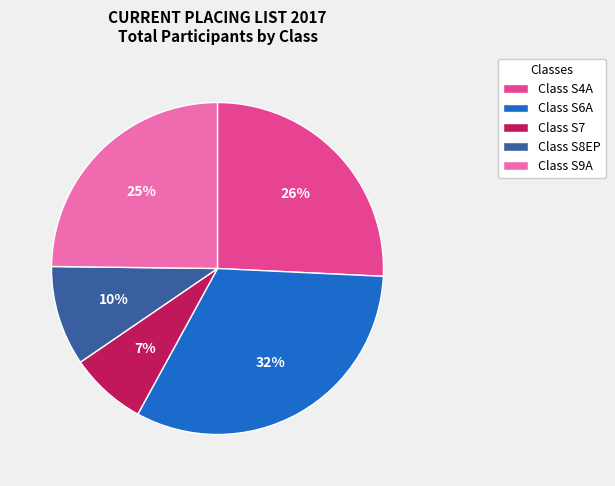

Do Class S8EP and Class S6A together represent more than half of the pie?

No